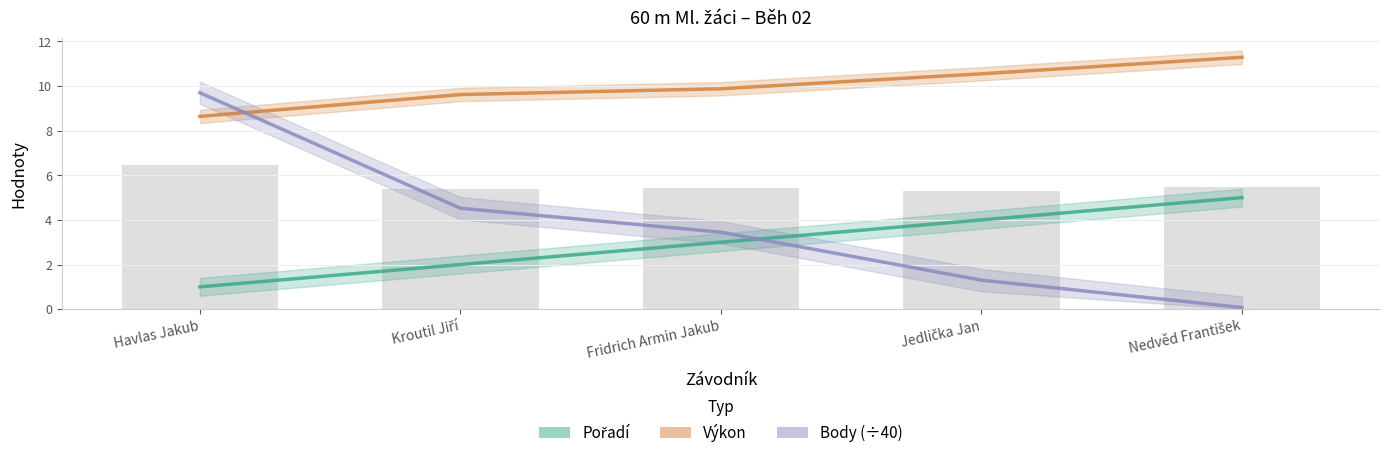

At which category does the chart reach its minimum across all series?

Nedvěd František